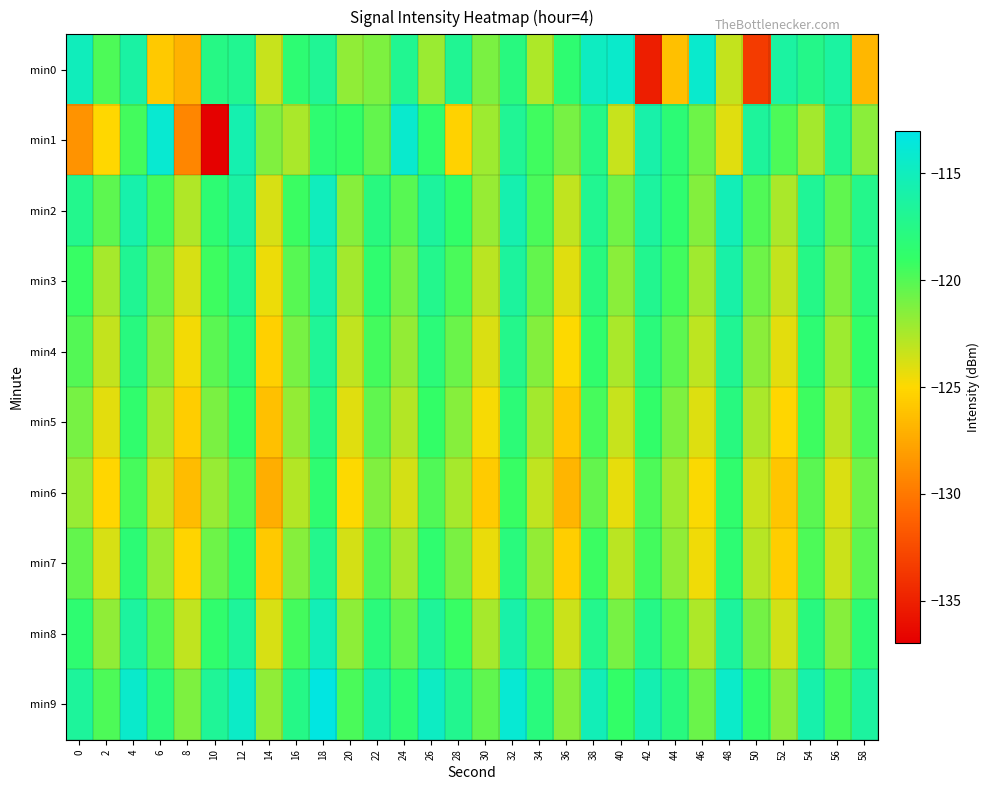

Between 12 and 58, which series saw the biggest shift?

min0